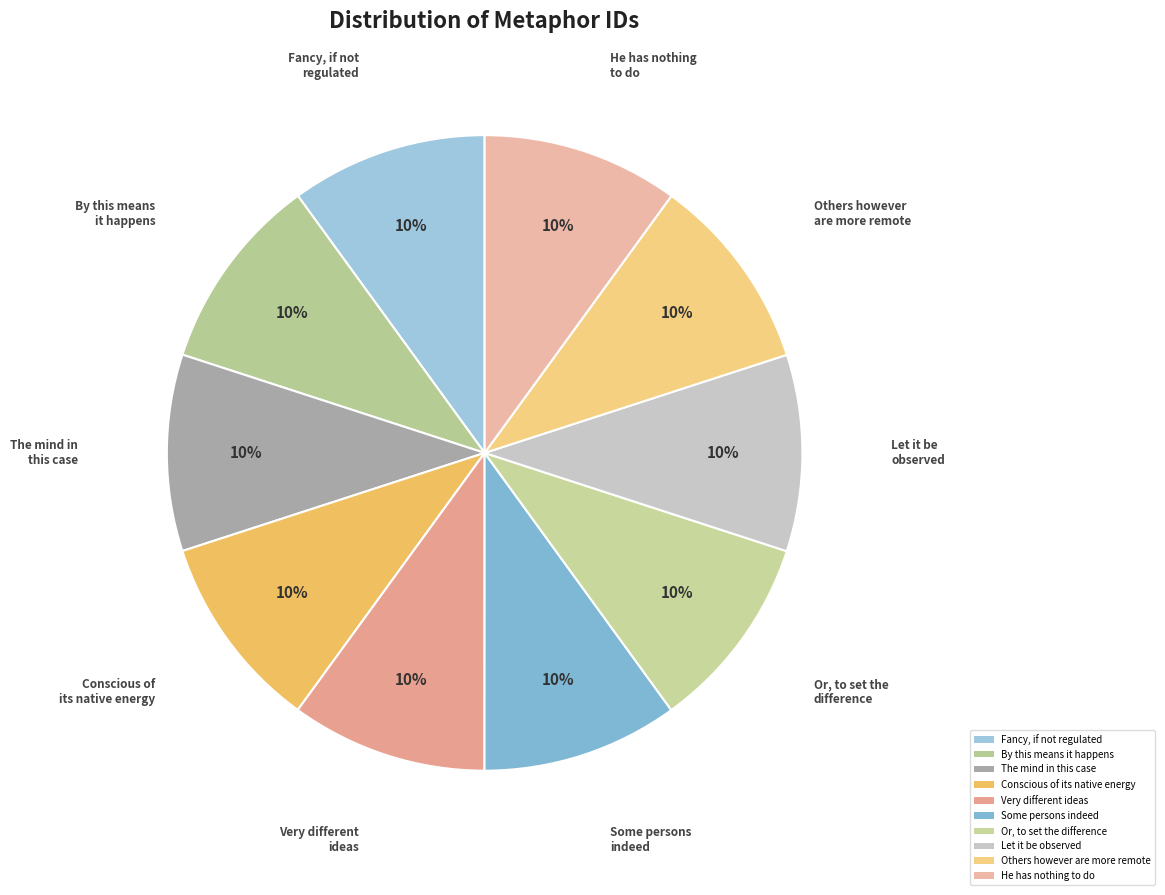

What is the largest slice in the pie chart?

He has nothing to do